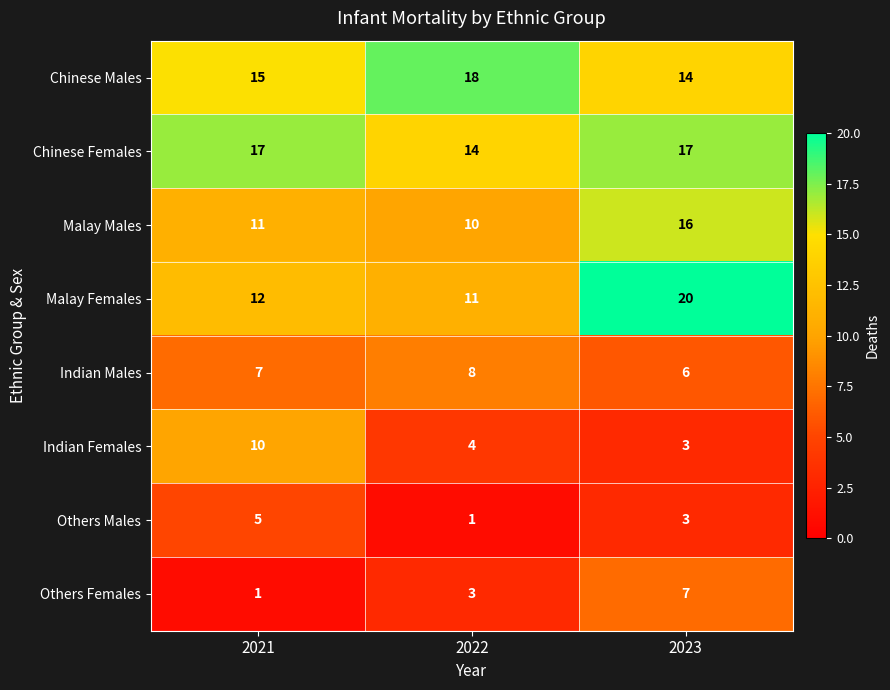

At which category is the sum across all series the highest?

2023